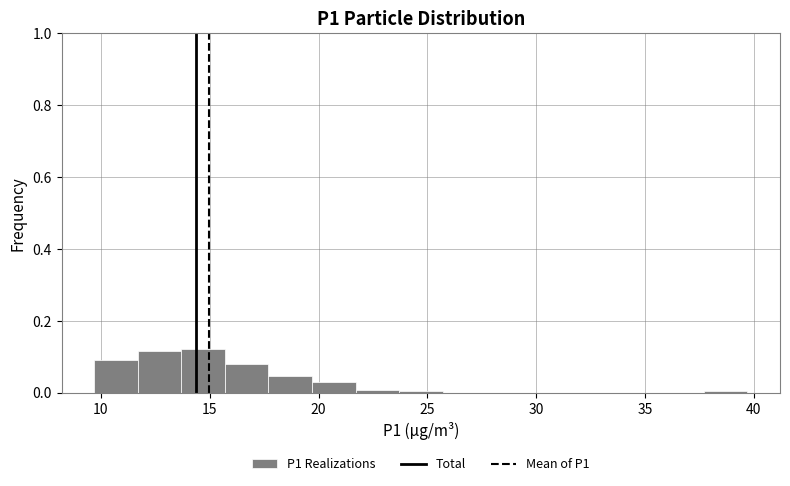

Reading left to right, transcribe this chart: for each bar, give the range it covers on the x-axis and its height. Neither the bar edges nor the heights are printed on the chart, so give them approximately, as read against the axes.

9.7 to 11.7: 0.10
11.7 to 13.7: 0.12
13.7 to 15.7: 0.12
15.7 to 17.7: 0.08
17.7 to 19.7: 0.04
19.7 to 21.7: 0.02
21.7 to 23.7: under 0.02
23.7 to 25.7: under 0.02
25.7 to 27.7: 0
27.7 to 29.7: 0
29.7 to 31.7: 0
31.7 to 33.7: 0
33.7 to 35.7: 0
35.7 to 37.7: 0
37.7 to 39.7: under 0.02